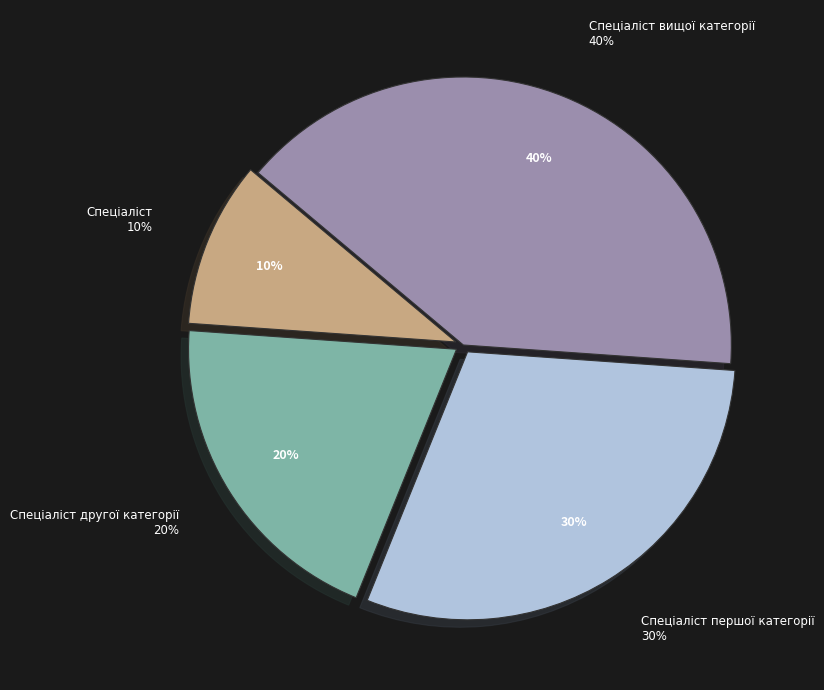

What percentage do Спеціаліст вищої категорії and Спеціаліст together represent?

50.0%